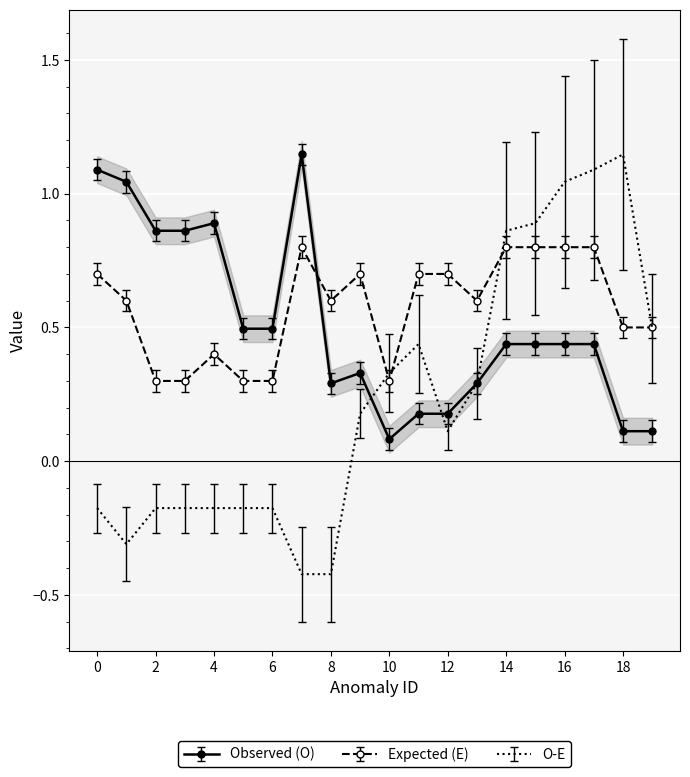

True or false: heuristic has a value of 0.9 at 3.

True